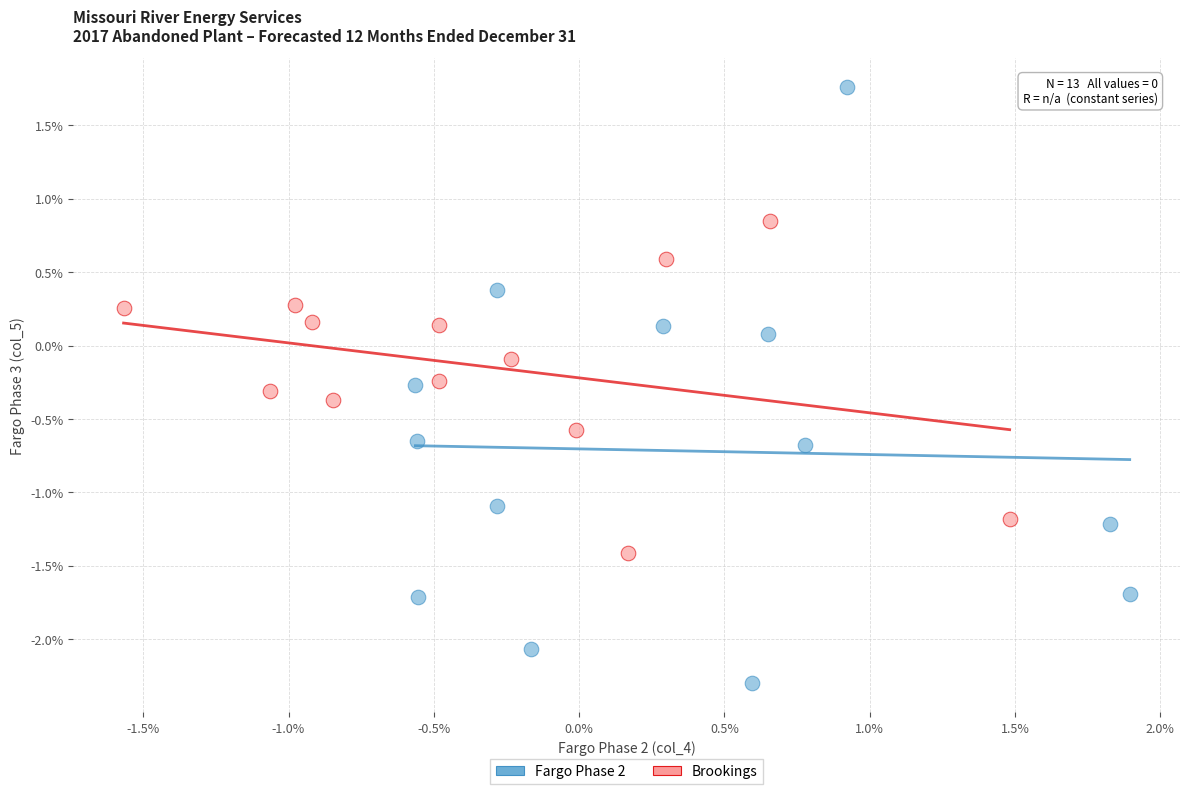

What are all the series names shown in the legend?

Fargo Phase 2, Brookings